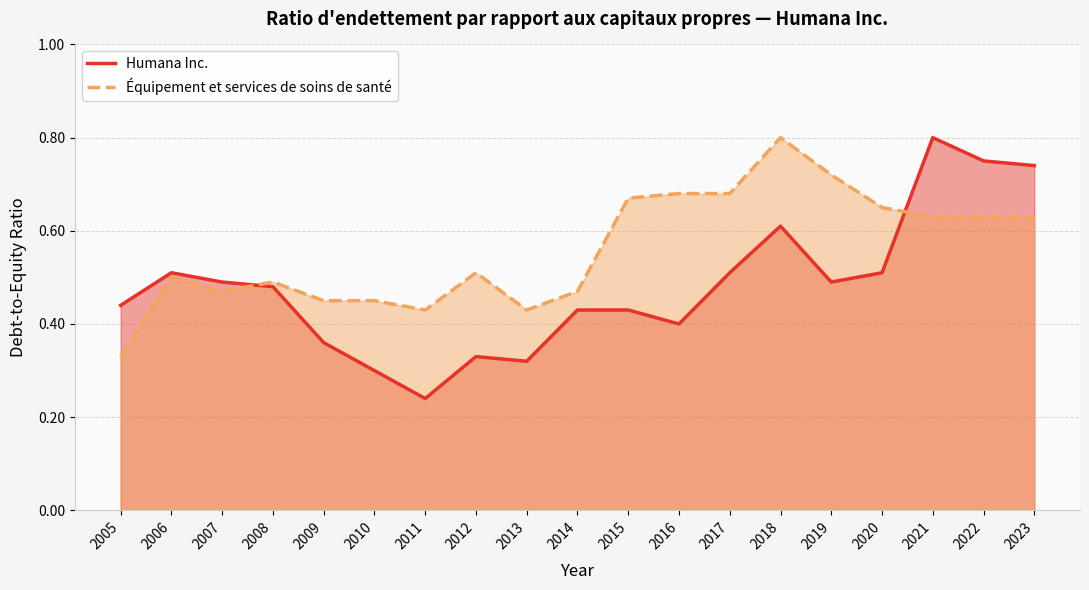

What is the difference between the Équipement et services de soins de santé values at 2017 and 2018?

0.1